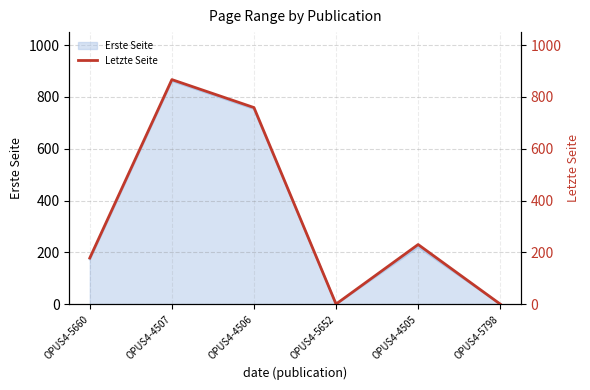

Where is the data nearest to the value 433?

OPUS4-4505